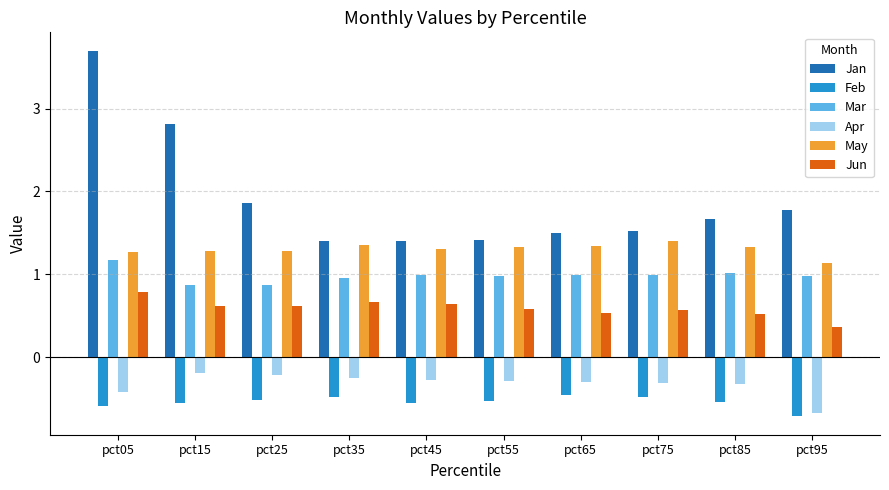

Are the bars horizontal?

No